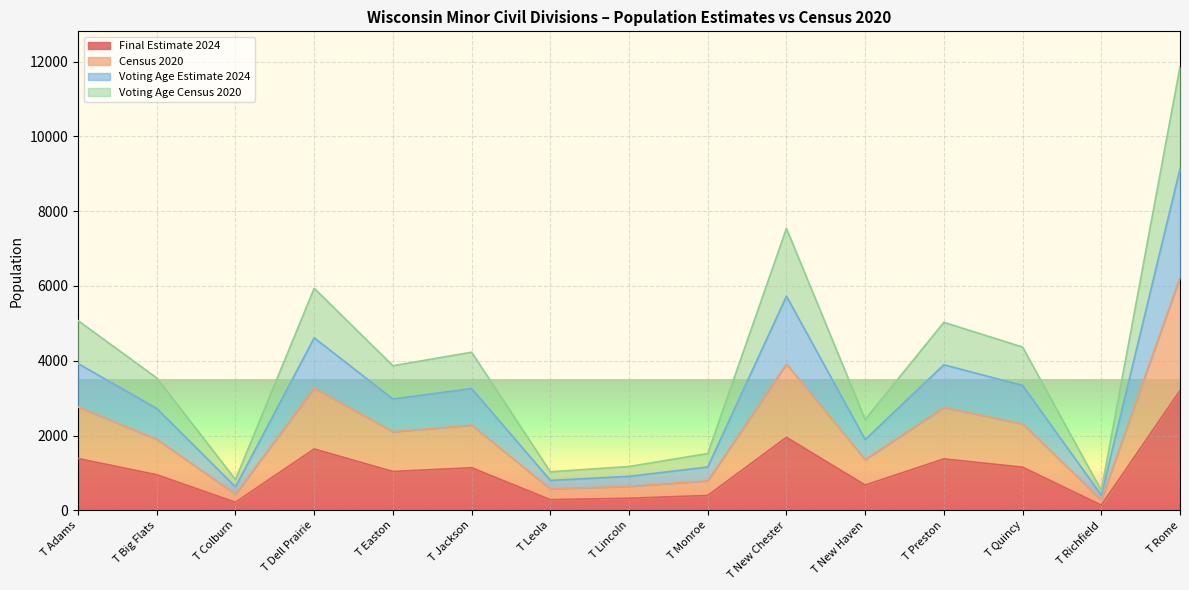

Count the number of data series in this chart.

4